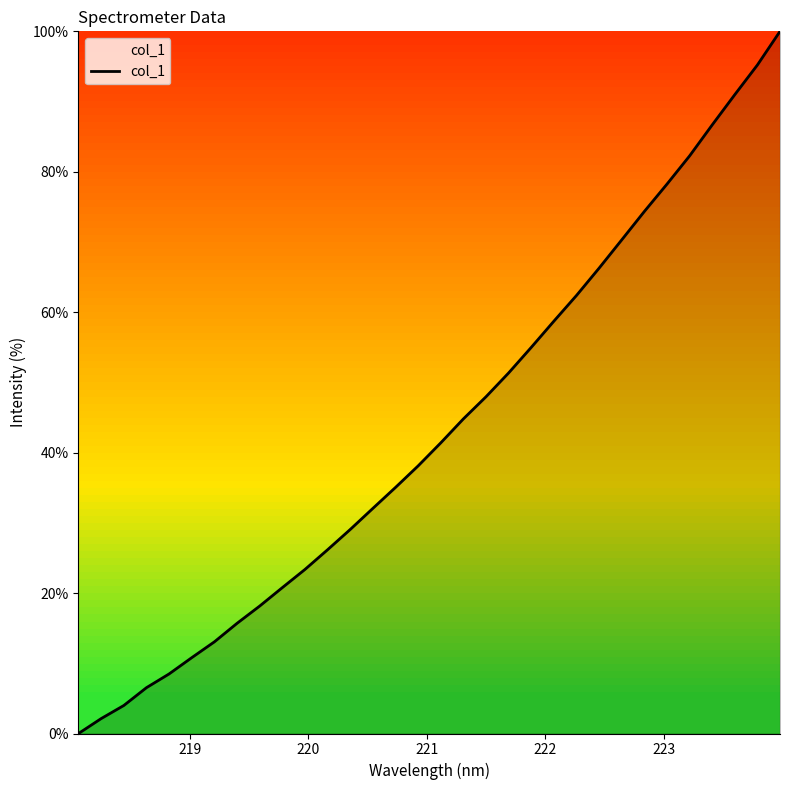

What is the greatest value displayed?

100.0